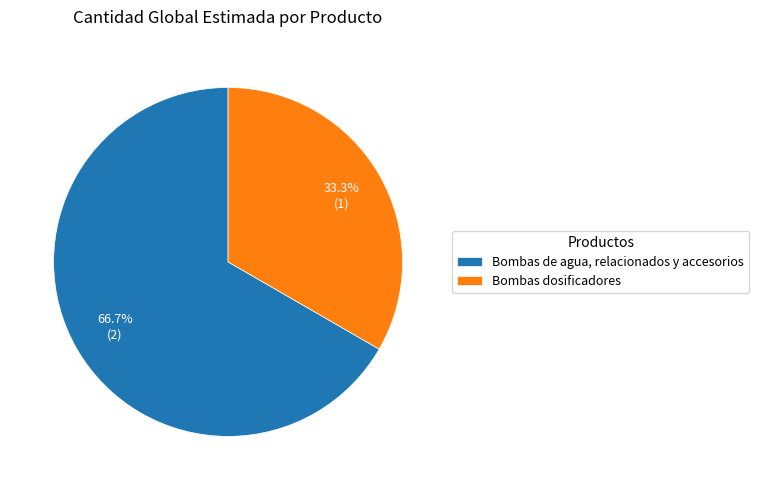

The Bombas de agua, relacionados y accesorios slice represents 61% of the pie. True or false?

False